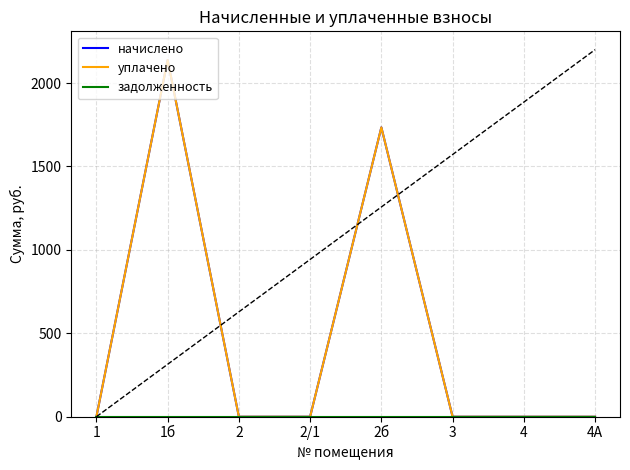

Is the value of уплачено at 2б greater than the value of начислено at 1б?

No